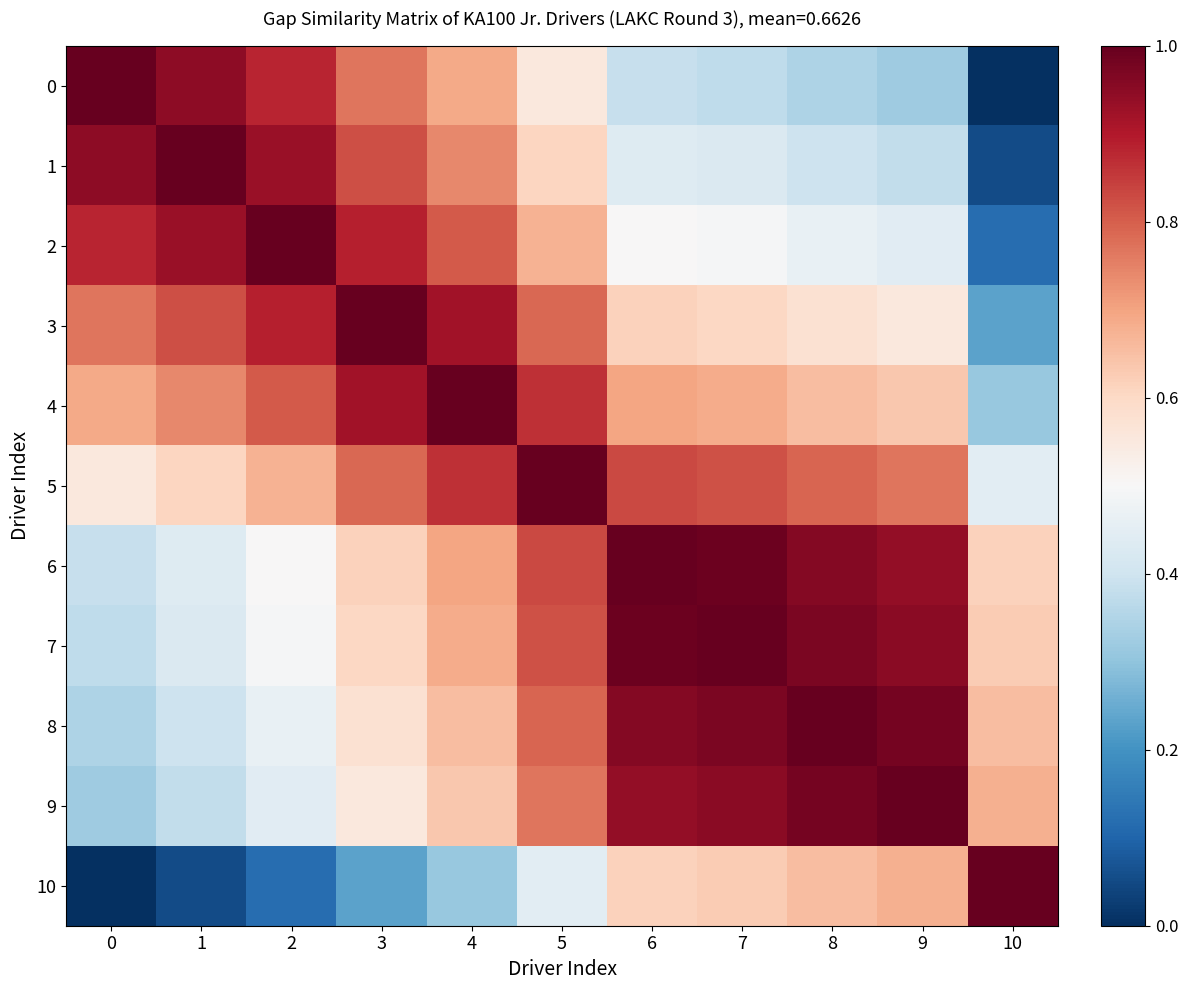

Reading right to left, extract all data points from this chart.

0: 10=0.0	9=0.3	8=0.3	7=0.4	6=0.4	5=0.6	4=0.7	3=0.8	2=0.9	1=0.9	0=1.0
1: 10=0.1	9=0.4	8=0.4	7=0.4	6=0.4	5=0.6	4=0.7	3=0.8	2=0.9	1=1.0	0=0.9
2: 10=0.1	9=0.4	8=0.5	7=0.5	6=0.5	5=0.7	4=0.8	3=0.9	2=1.0	1=0.9	0=0.9
3: 10=0.2	9=0.6	8=0.6	7=0.6	6=0.6	5=0.8	4=0.9	3=1.0	2=0.9	1=0.8	0=0.8
4: 10=0.3	9=0.6	8=0.7	7=0.7	6=0.7	5=0.9	4=1.0	3=0.9	2=0.8	1=0.7	0=0.7
5: 10=0.4	9=0.8	8=0.8	7=0.8	6=0.8	5=1.0	4=0.9	3=0.8	2=0.7	1=0.6	0=0.6
6: 10=0.6	9=0.9	8=1.0	7=1.0	6=1.0	5=0.8	4=0.7	3=0.6	2=0.5	1=0.4	0=0.4
7: 10=0.6	9=0.9	8=1.0	7=1.0	6=1.0	5=0.8	4=0.7	3=0.6	2=0.5	1=0.4	0=0.4
8: 10=0.7	9=1.0	8=1.0	7=1.0	6=1.0	5=0.8	4=0.7	3=0.6	2=0.5	1=0.4	0=0.3
9: 10=0.7	9=1.0	8=1.0	7=0.9	6=0.9	5=0.8	4=0.6	3=0.6	2=0.4	1=0.4	0=0.3
10: 10=1.0	9=0.7	8=0.7	7=0.6	6=0.6	5=0.4	4=0.3	3=0.2	2=0.1	1=0.1	0=0.0